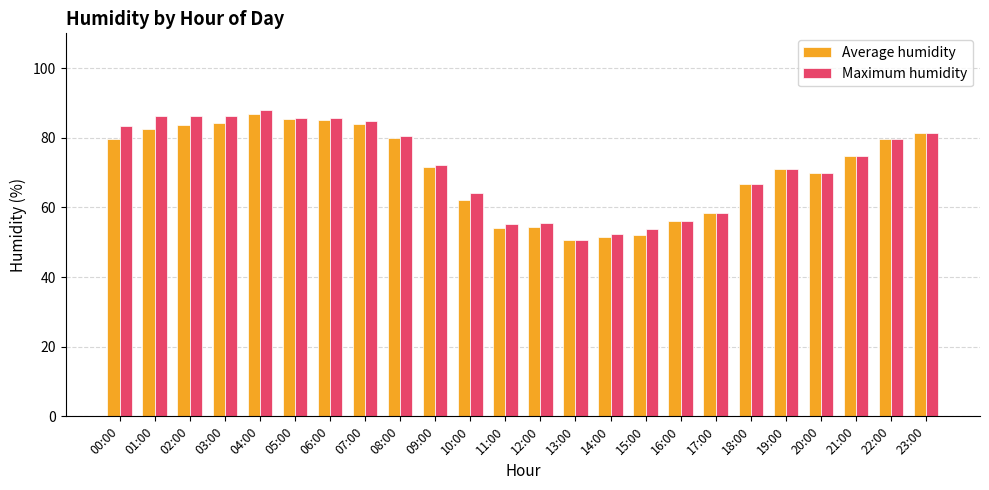

Which series has the largest range (max minus min)?

Maximum humidity